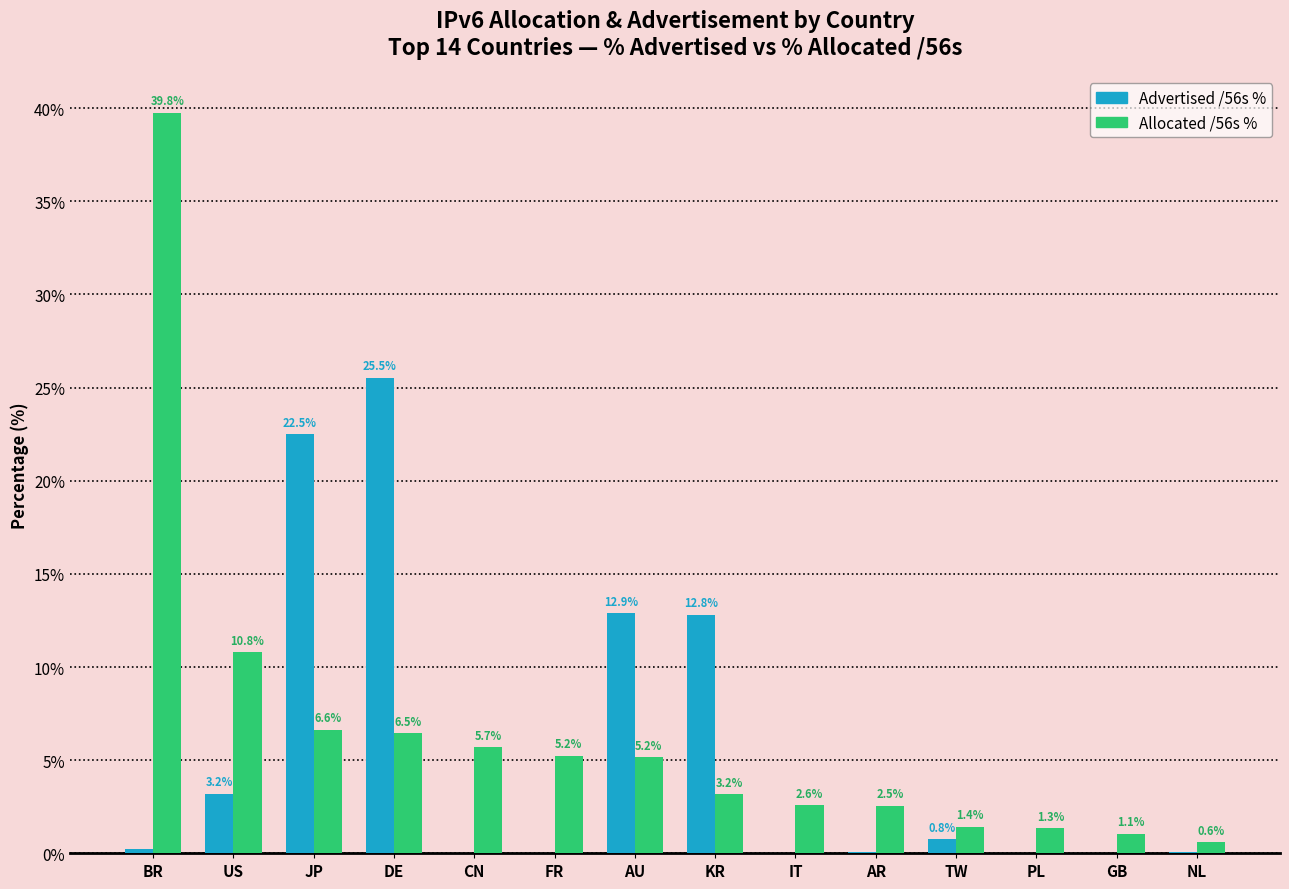

What is the approximate value of Allocated /56s % at KR?

3.2